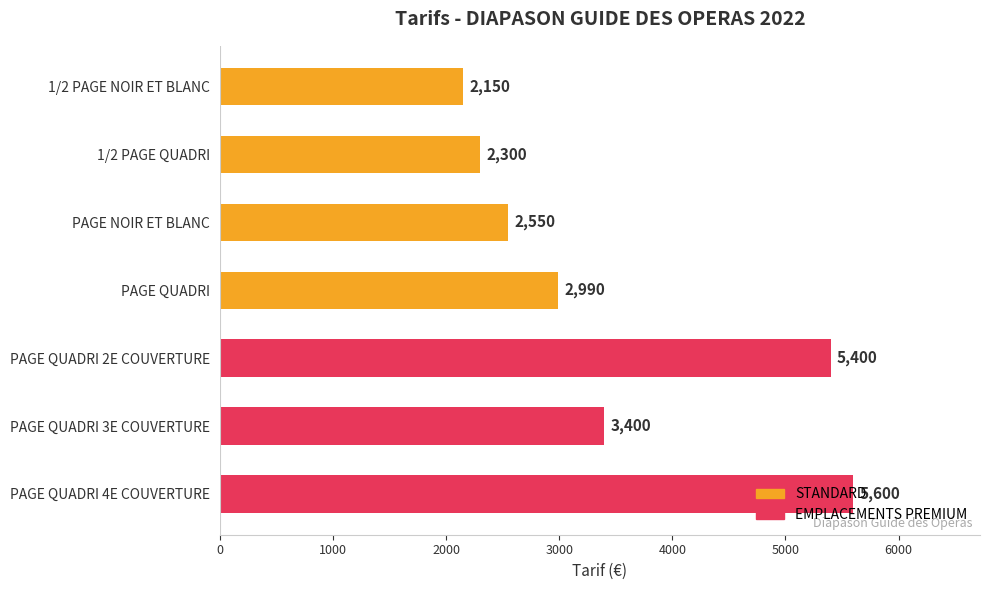

Where is the data nearest to the value 3875?

PAGE QUADRI 3E COUVERTURE